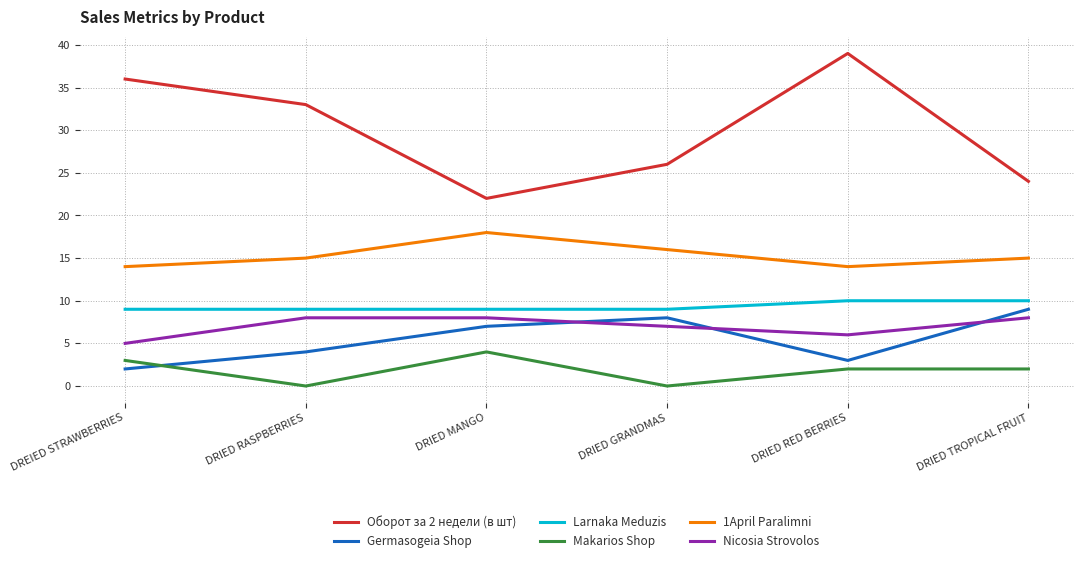

What is the sum of all Larnaka Meduzis values?

56